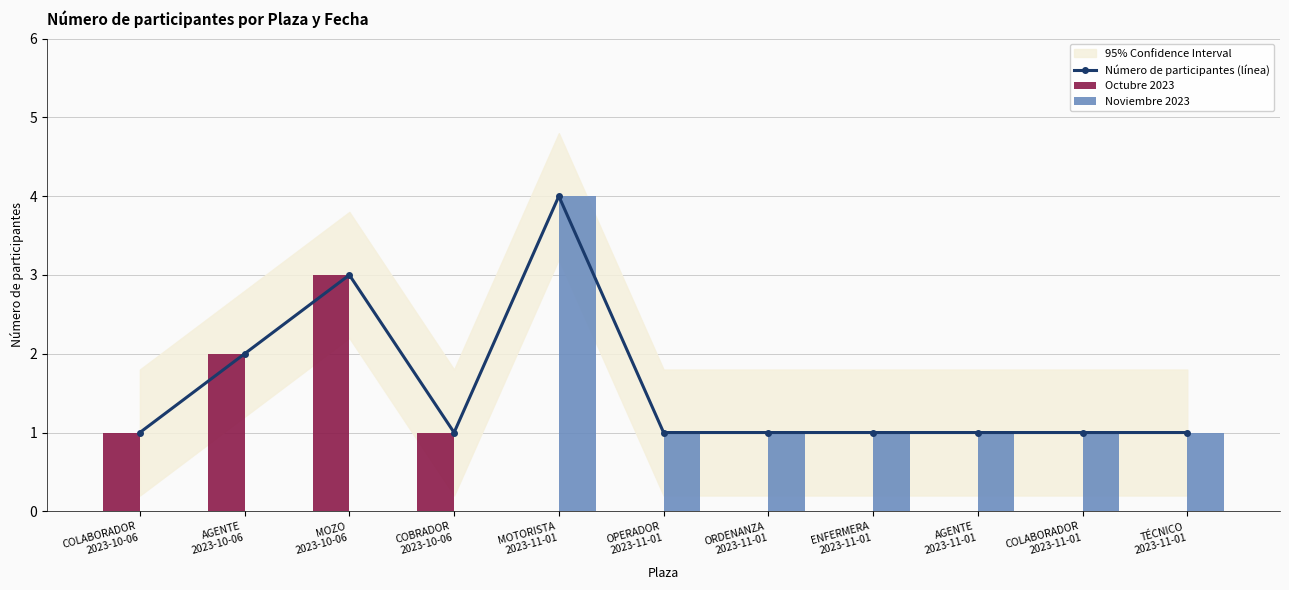

Are the bars grouped side by side (vs. stacked)?

No